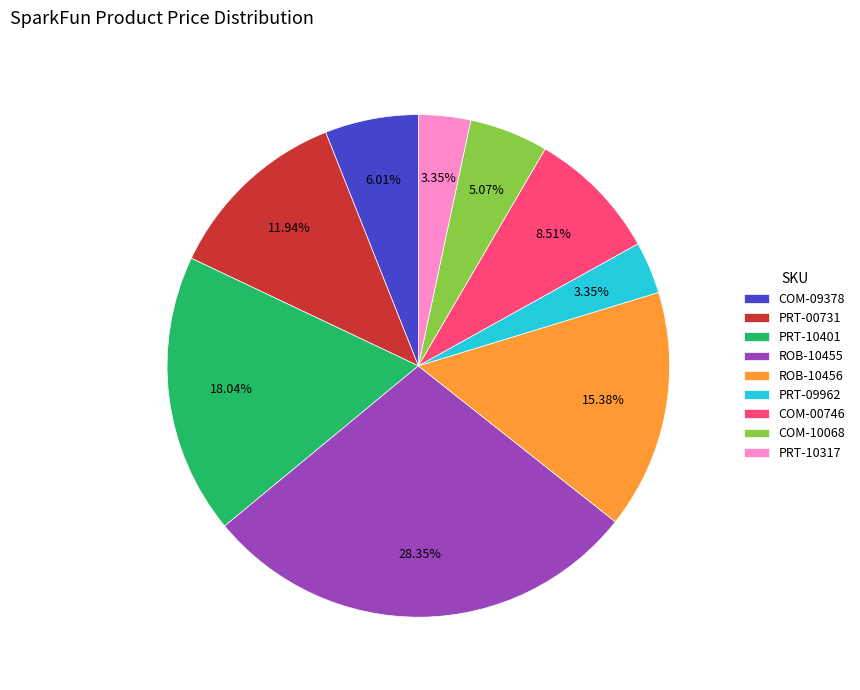

The PRT-10401 slice represents 8% of the pie. True or false?

False